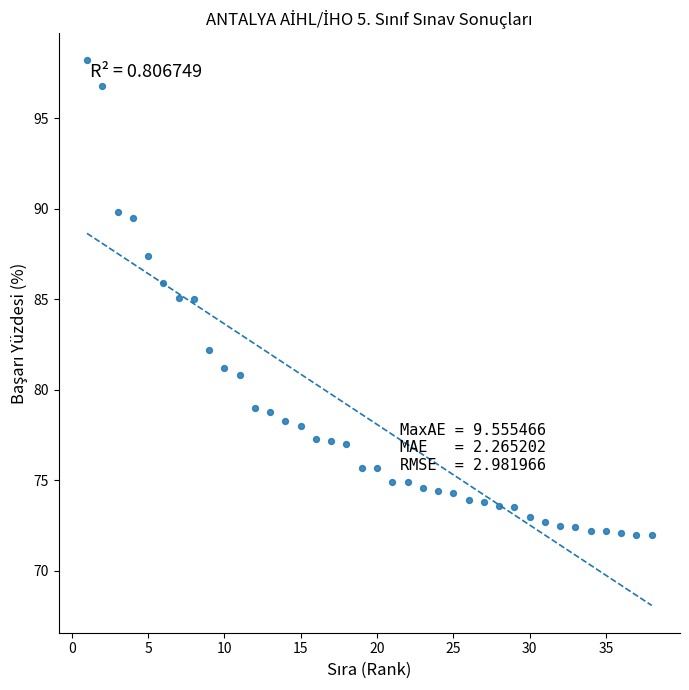

What is the range of X values (max minus min)?

37.0